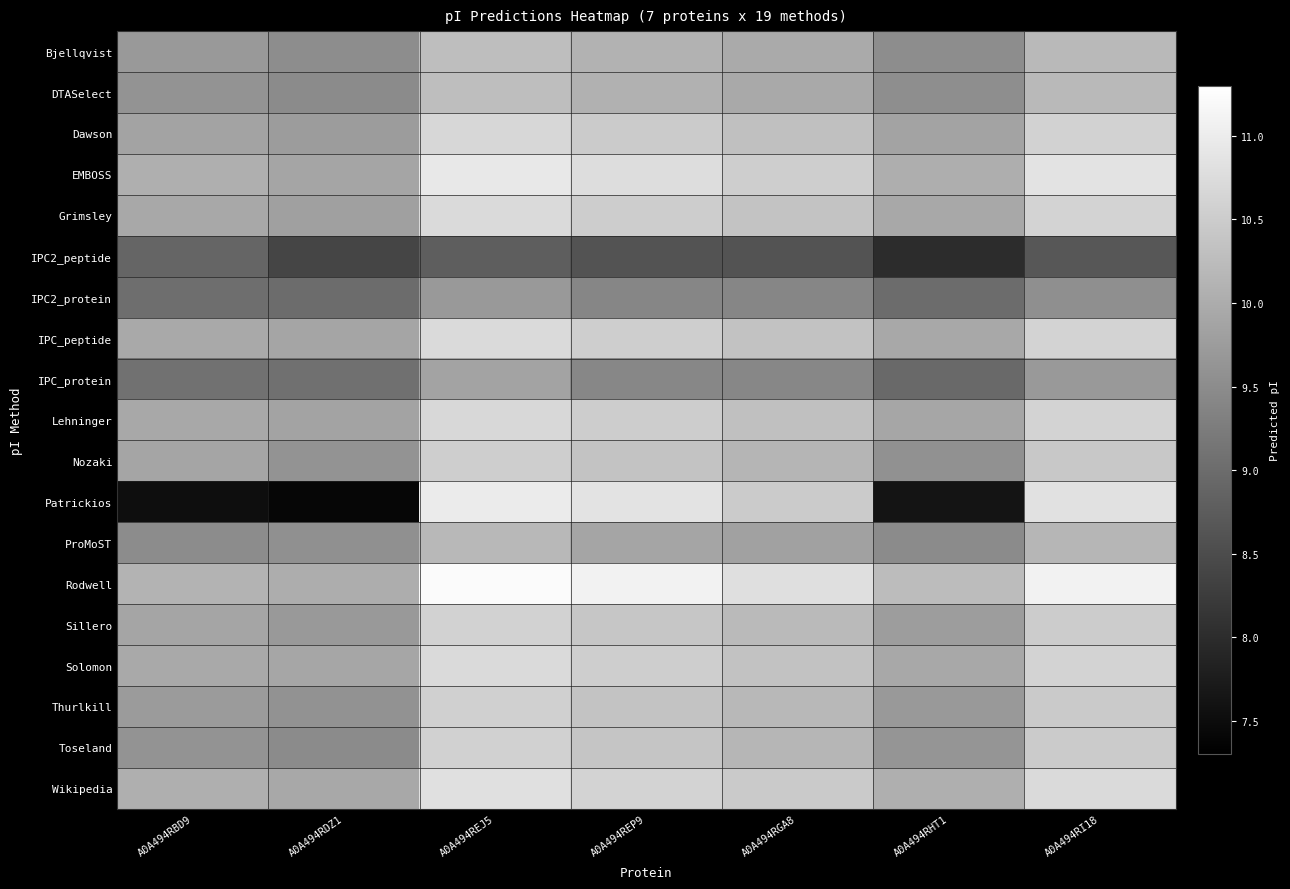

Which series has the largest total across all categories?

Rodwell